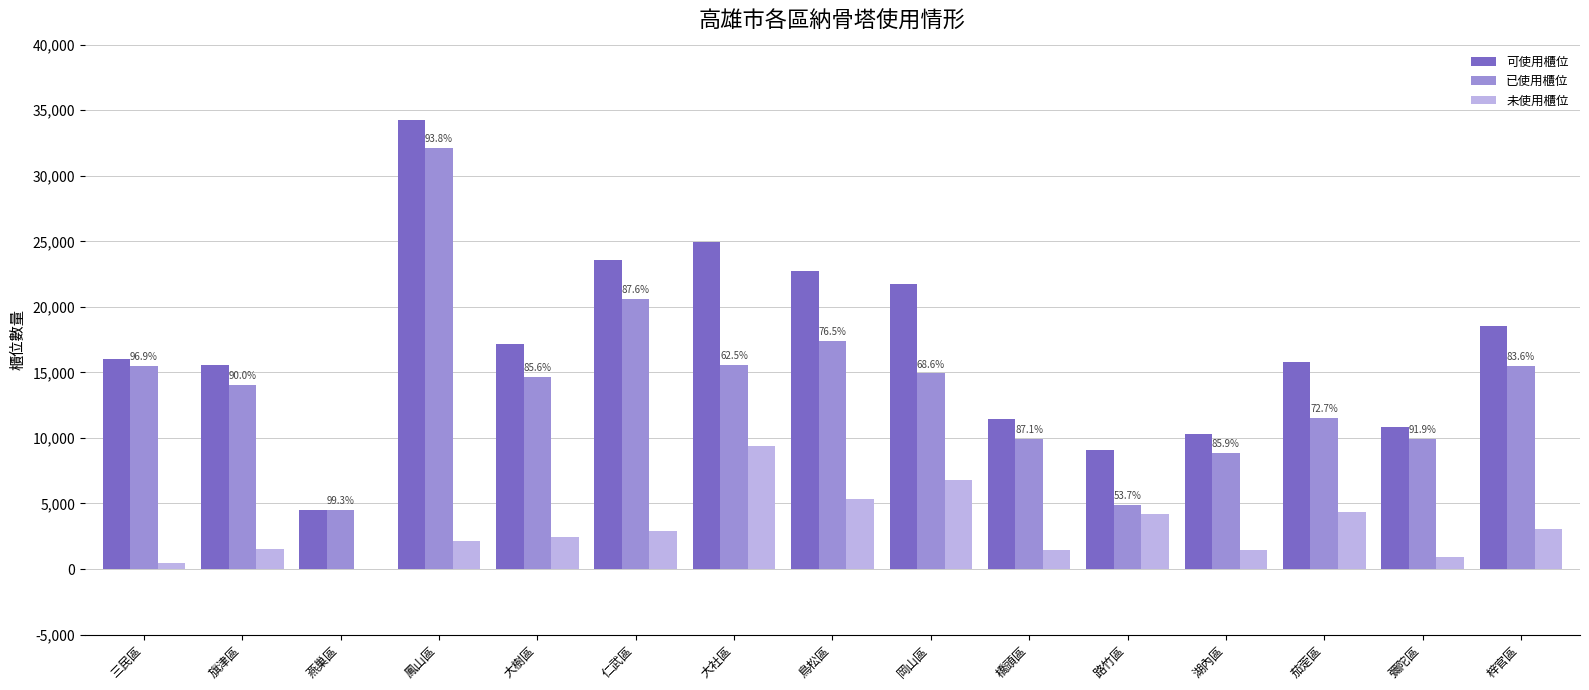

Is the value of 可使用櫃位 at 鳳山區 greater than the value of 已使用櫃位 at 鳥松區?

Yes